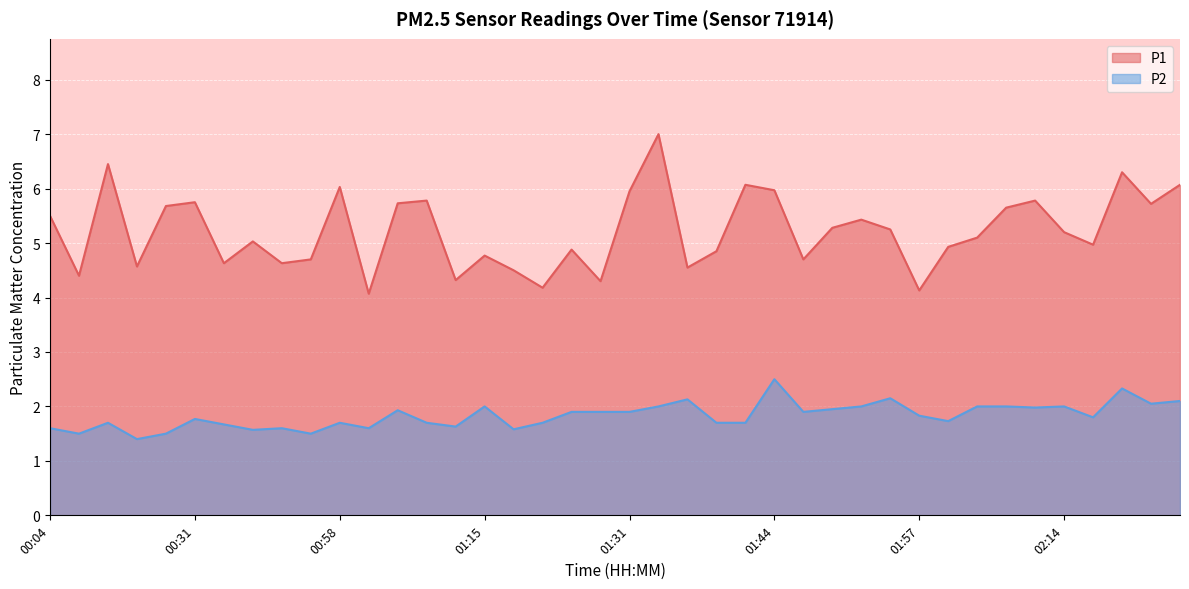

The value of P1 at 01:44 is 6.0. True or false?

True